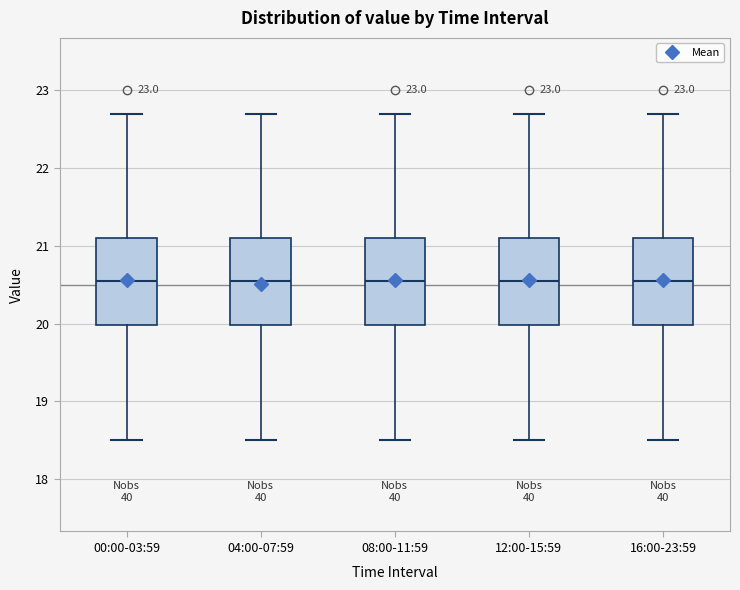

Where does the median line of the box for 00:00-03:59 sit on the y-axis? The values are not printed on the chart, so give them approximately, as read against the axis.

20.6